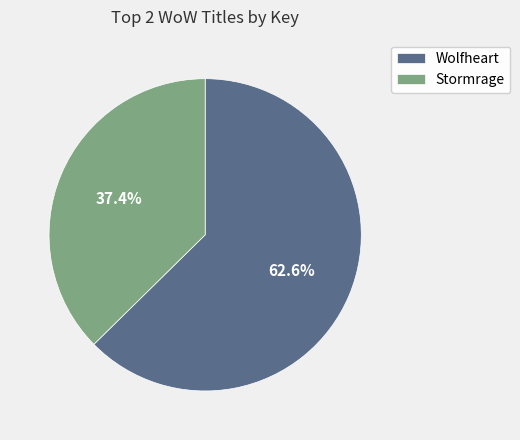

Between Stormrage and Wolfheart, which is larger?

Wolfheart